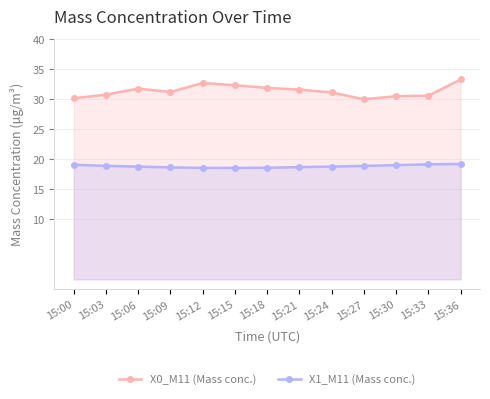

The X0_M11 (Mass conc.) series shows 30.1 at 15:00. True or false?

True